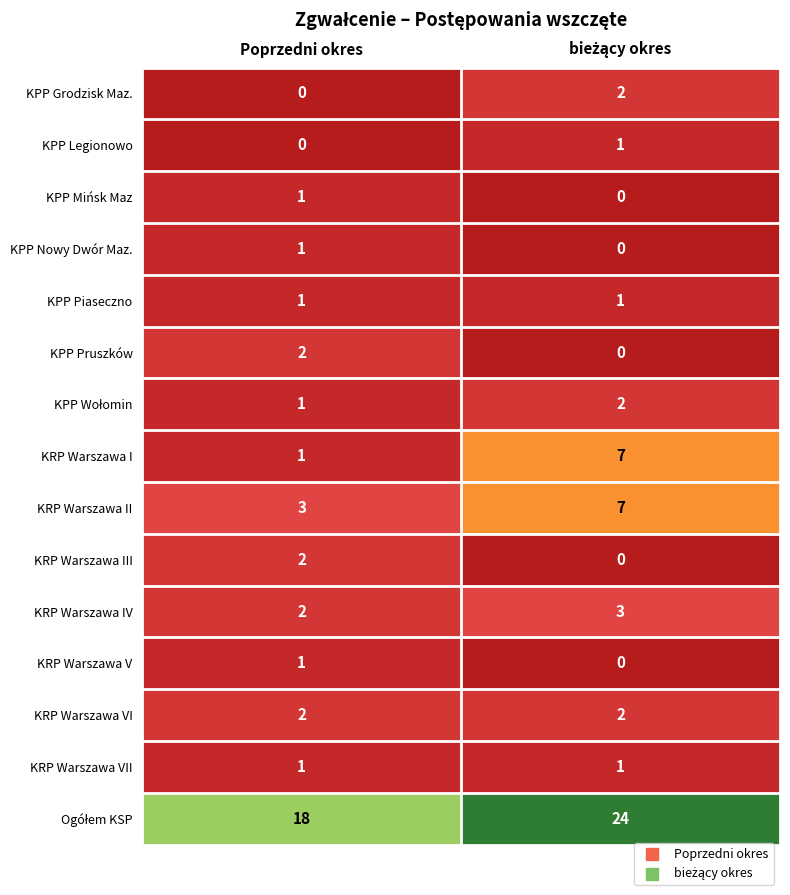

What is the sum of all KRP Warszawa I values?

8